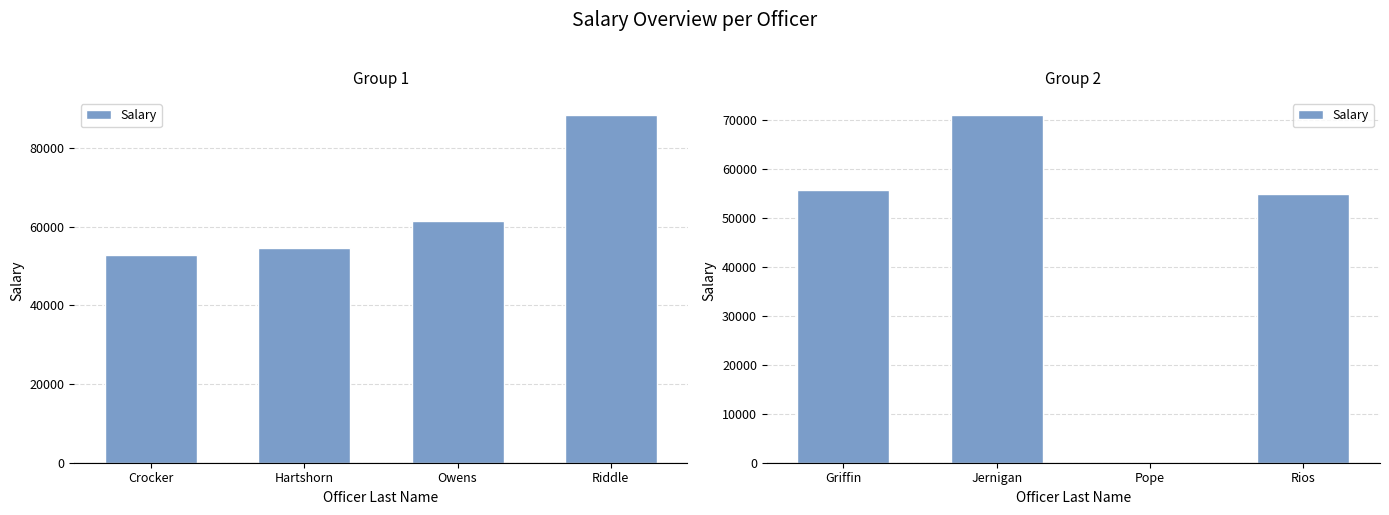

What is the label of the 4th bar from the left?

Rios